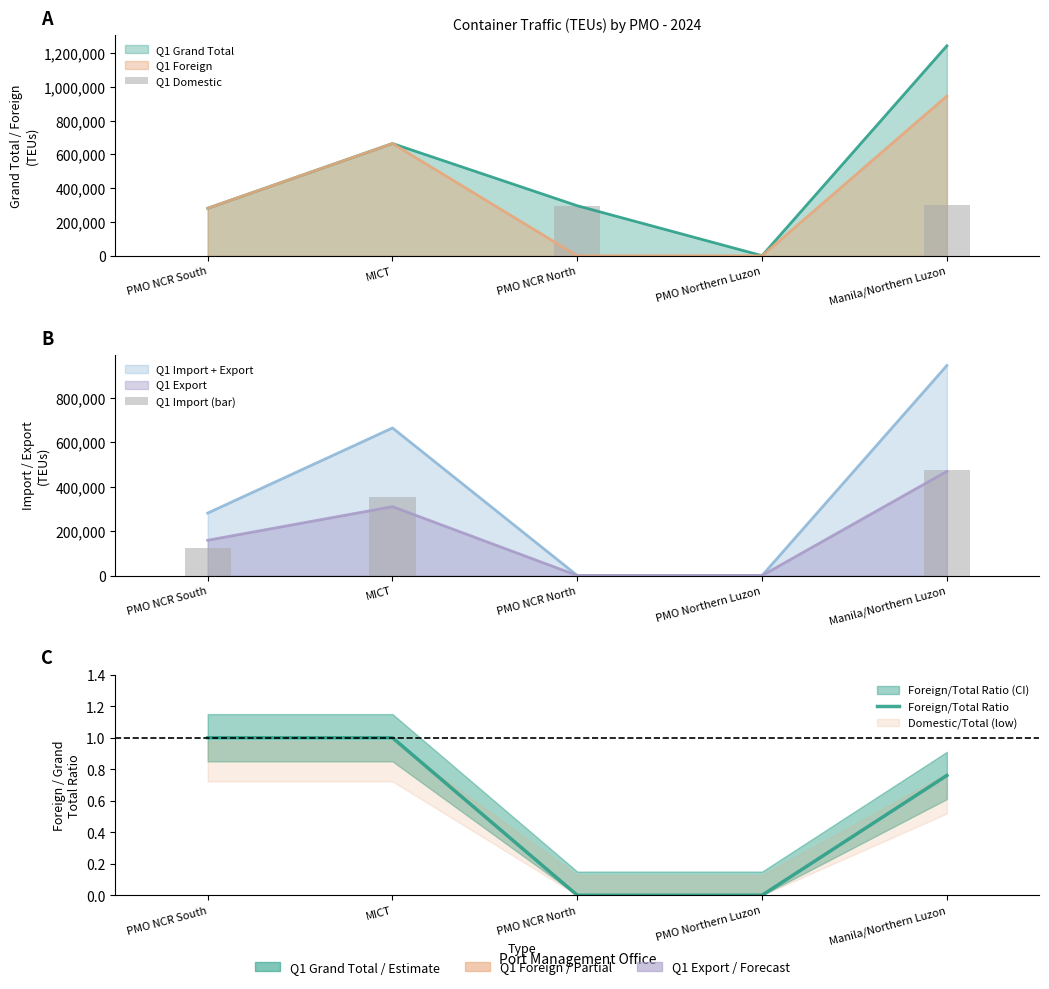

How many data points does each series have?

5